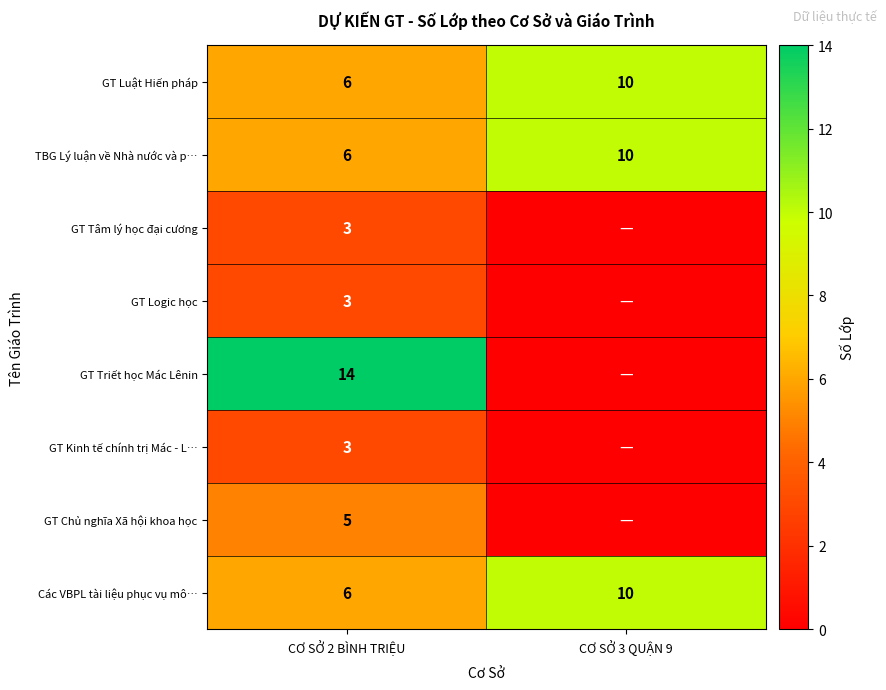

What is the lowest value of the GT Luật Hiến pháp series?

6